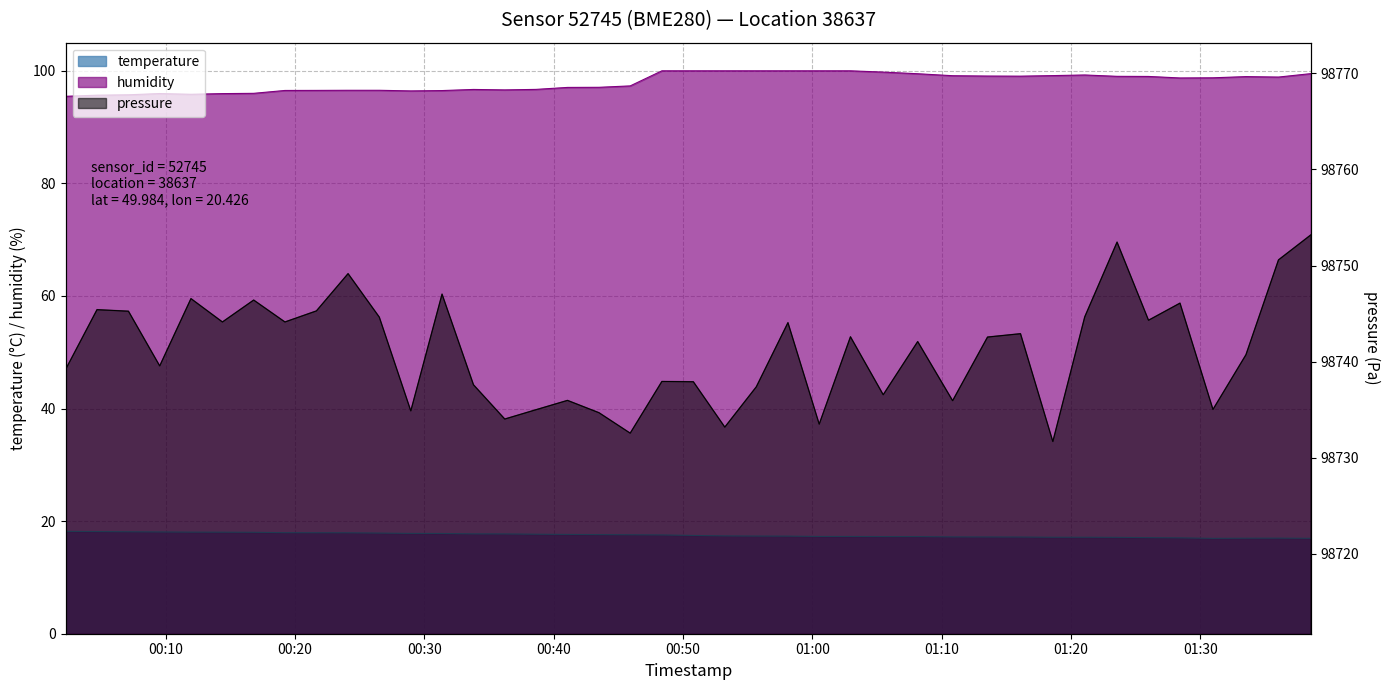

How many data points does each series have?

40